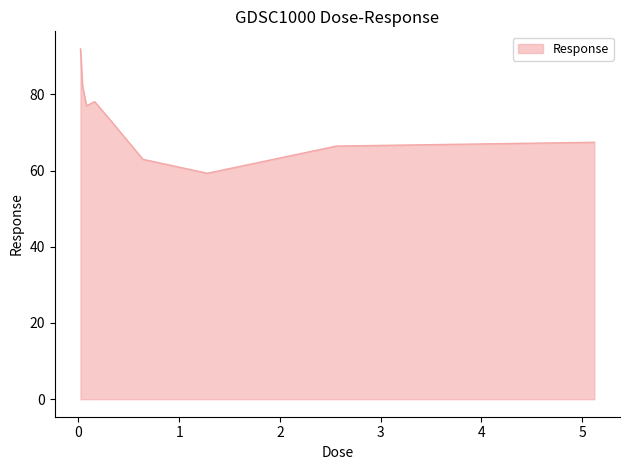

Is this an area chart (filled region under the line)?

Yes